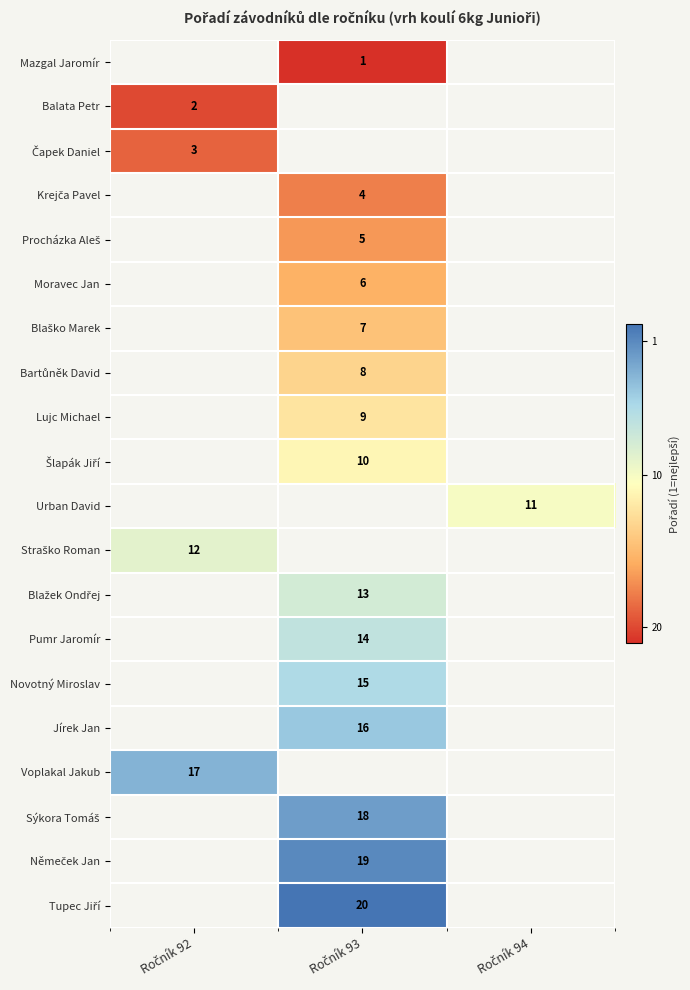

True or false: Tupec Jiří has a value of 1.0 at Ročník 93.

True